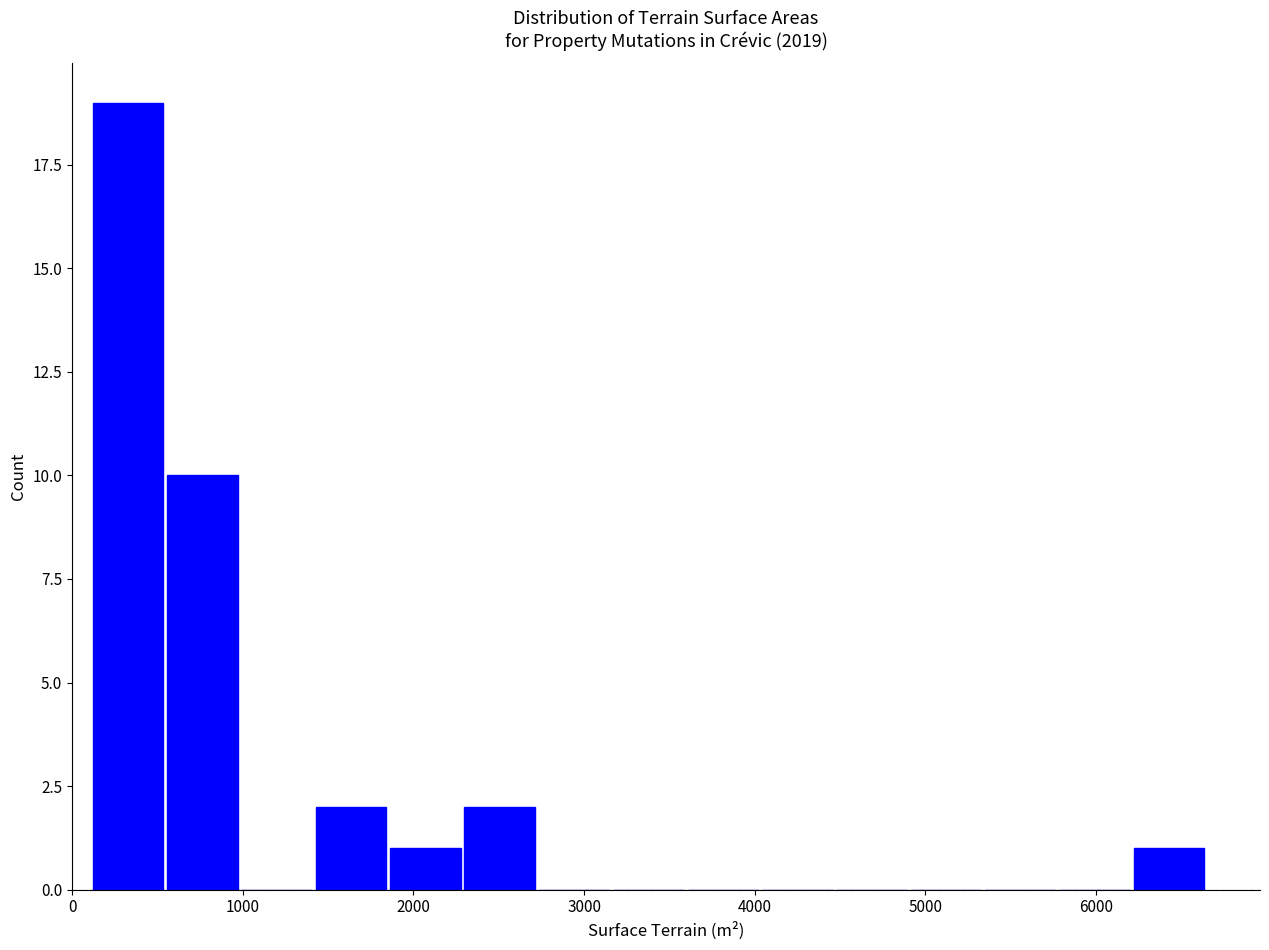

Which range on the x-axis has the tallest bar?

100 to 500